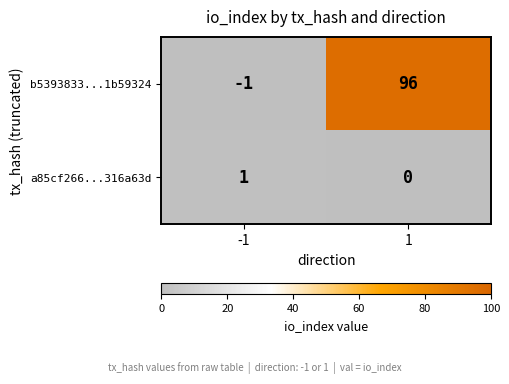

What is the difference between the b5393833...1b59324 values at 1 and -1?

97